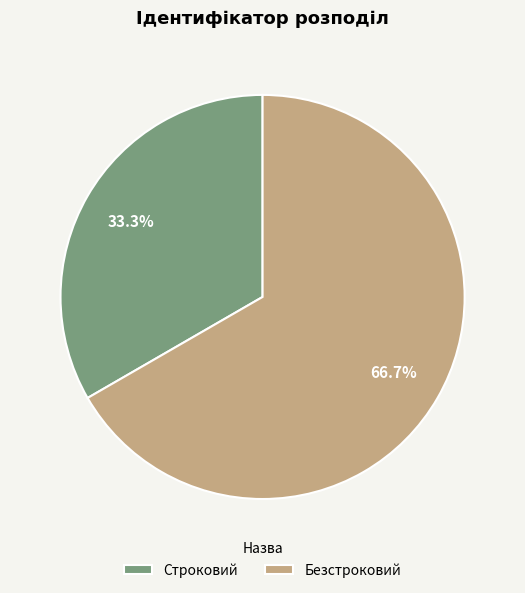

How many slices are in this pie chart?

2